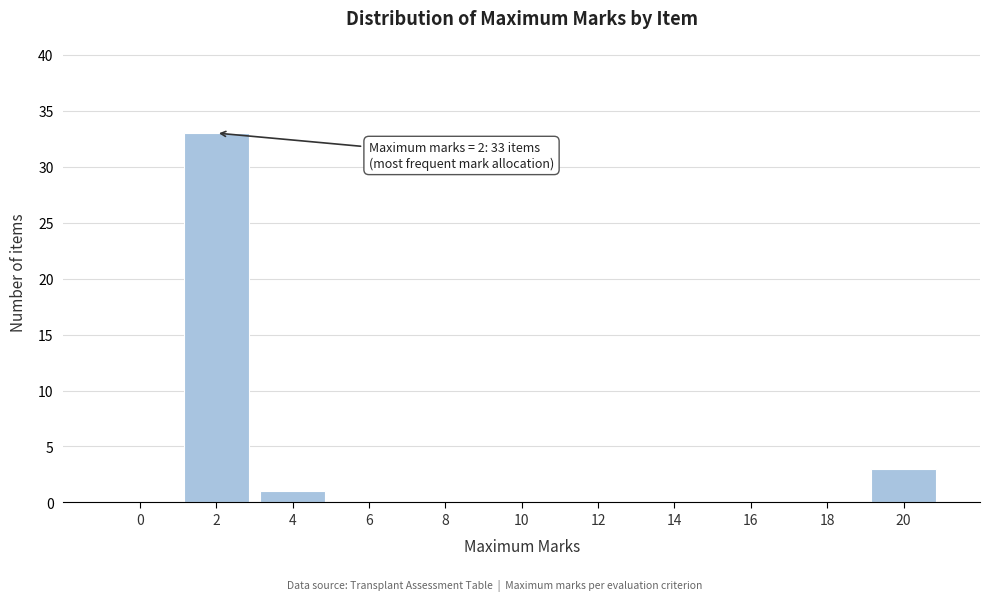

Reading left to right, extract all data points from this chart.

0=0	2=33	4=1	6=0	8=0	10=0	12=0	14=0	16=0	18=0	20=3